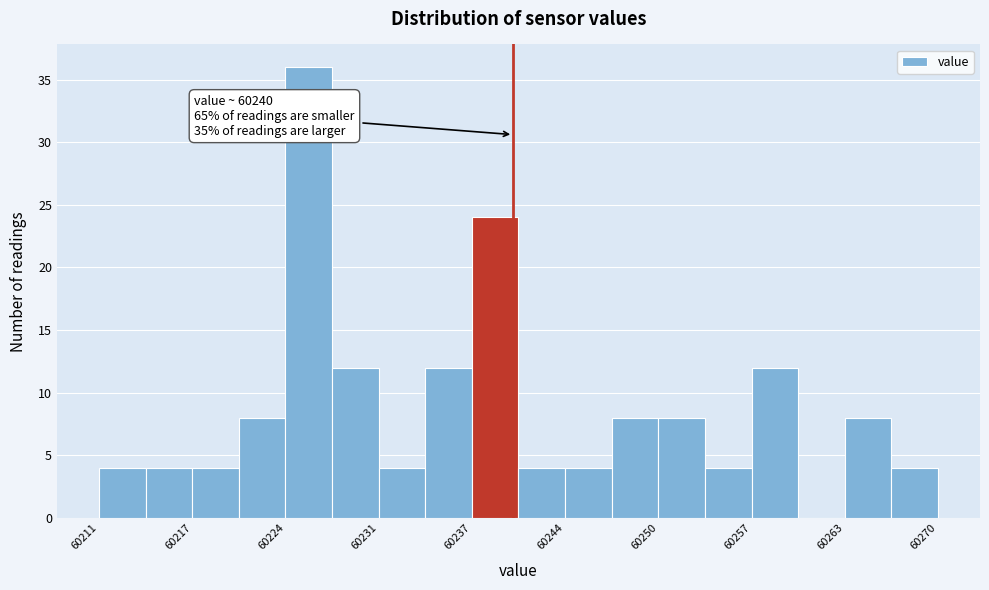

Read against the x-axis, roughly where is the centre of the tallest bar?

60226